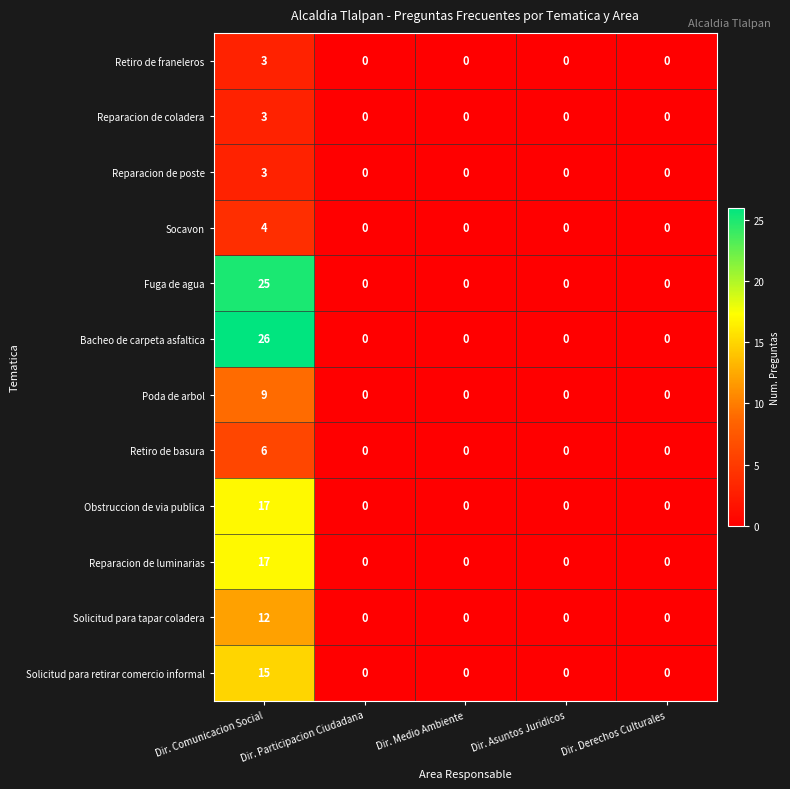

Count the number of data series in this chart.

12